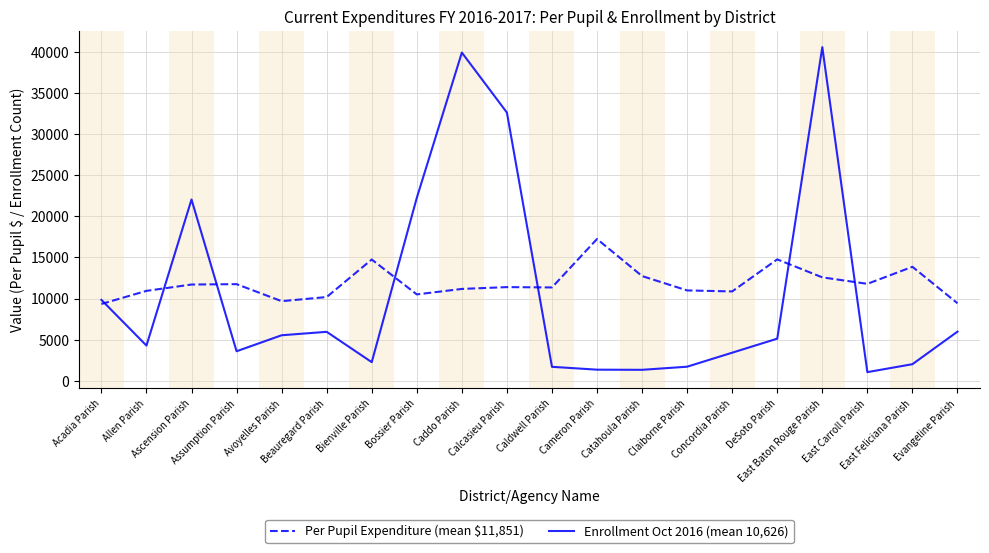

Is this an area chart (filled region under the line)?

No